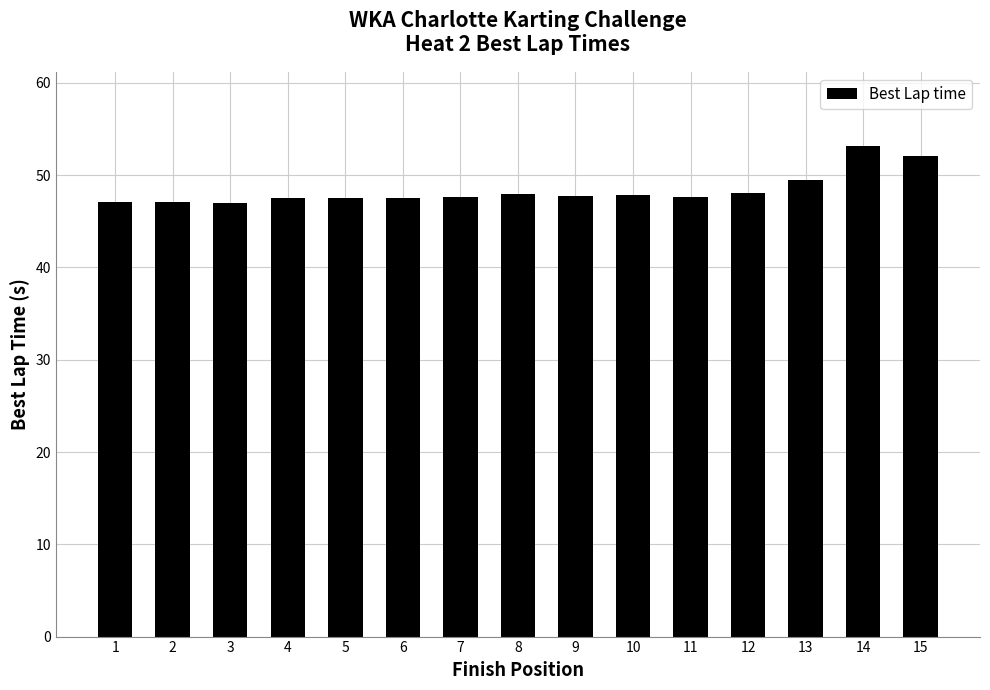

Between 2 and 4, which is larger?

4